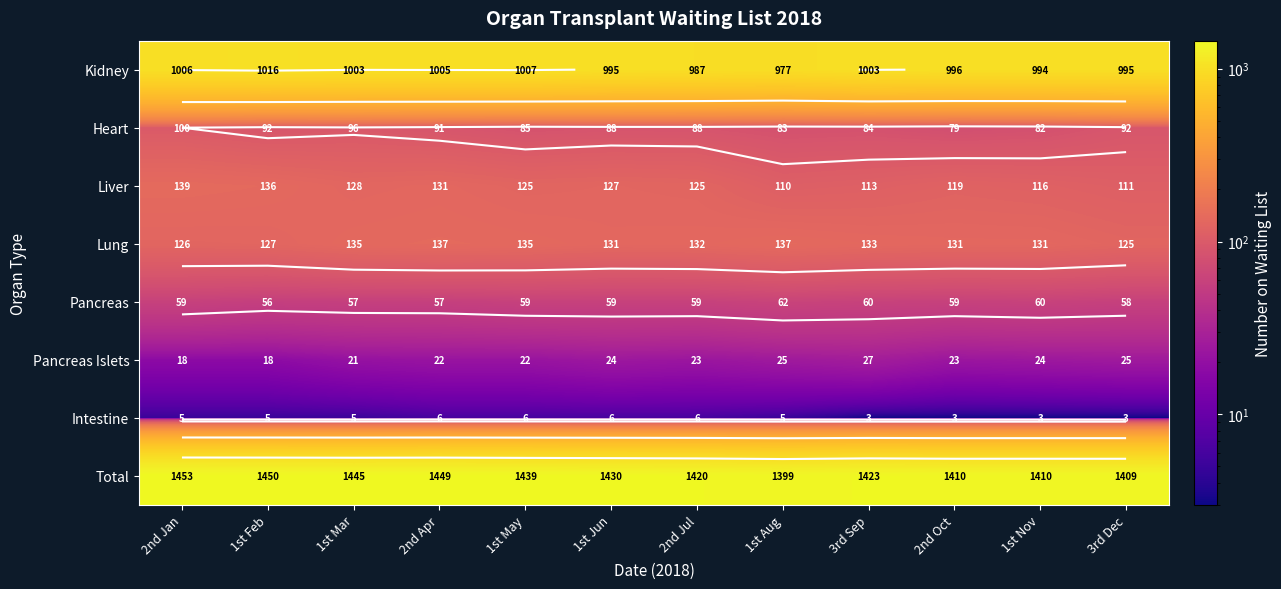

The Lung series shows 71 at 3rd Sep. True or false?

False